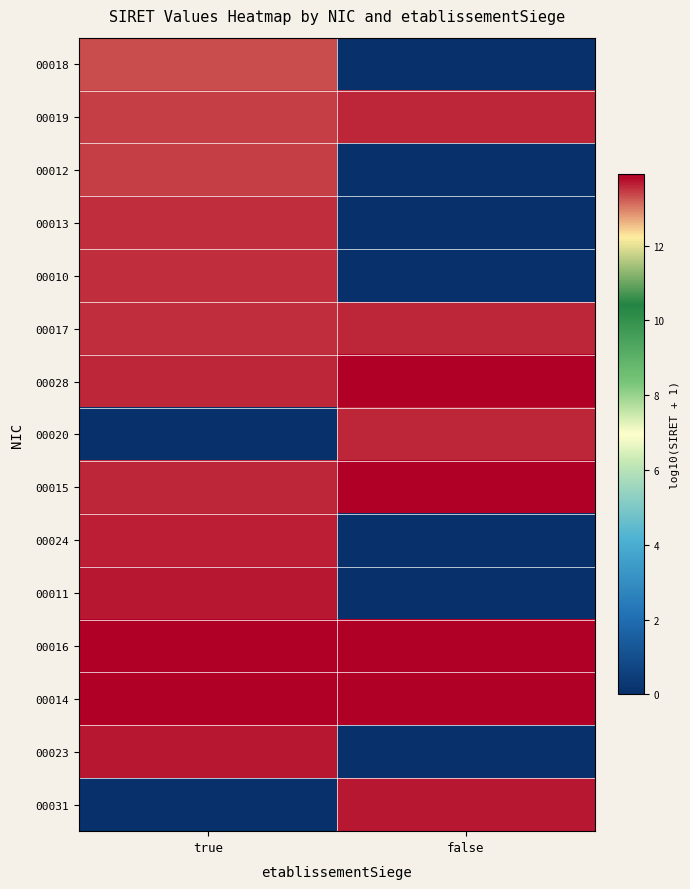

At how many categories does at least one series exceed 7?

2